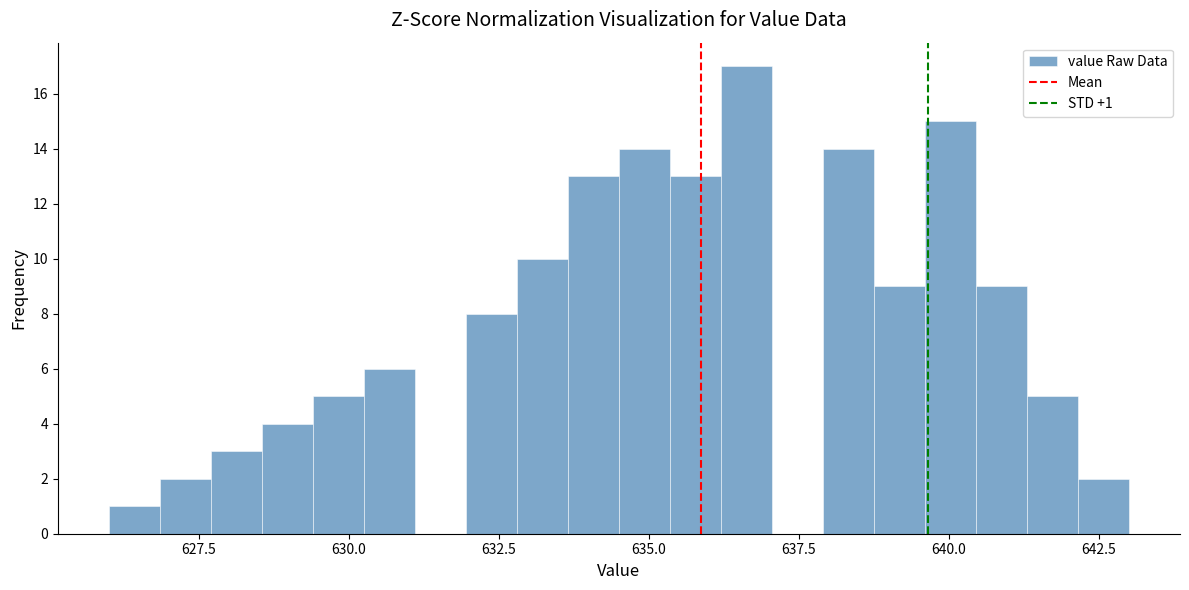

Around what value on the x-axis is the tallest bar? Give the approximate position of its centre, as read against the axis.

636.5